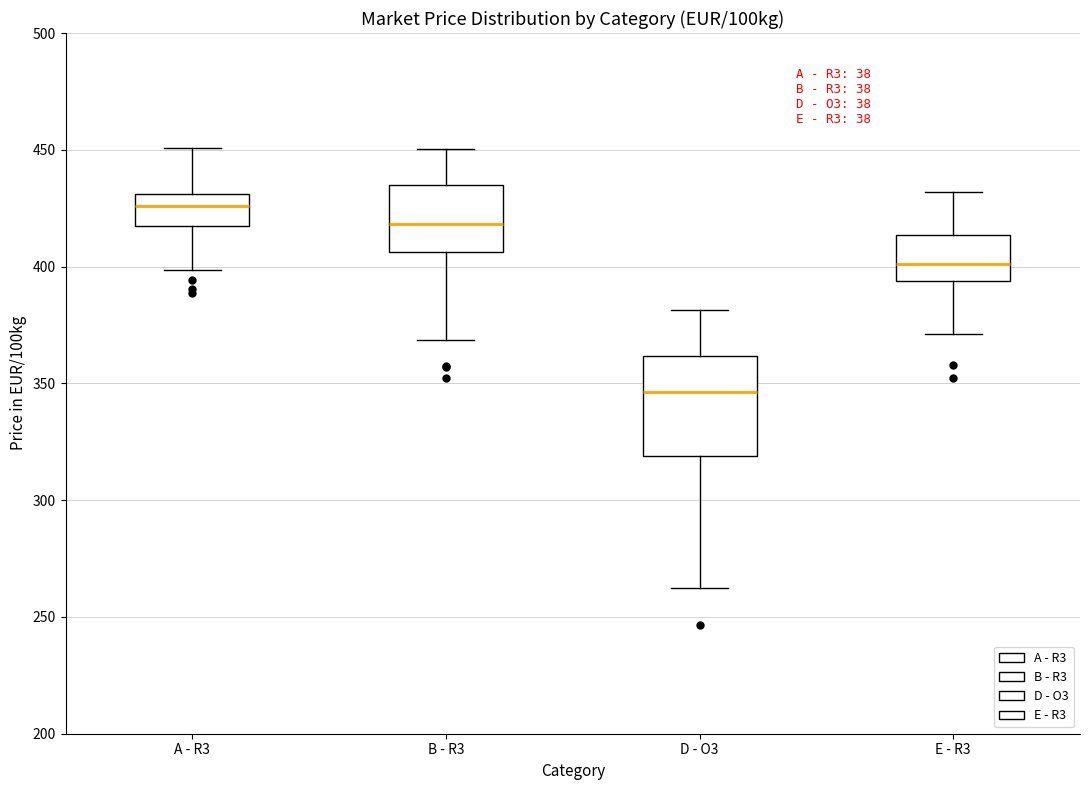

Which box has the lowest median line?

D - O3